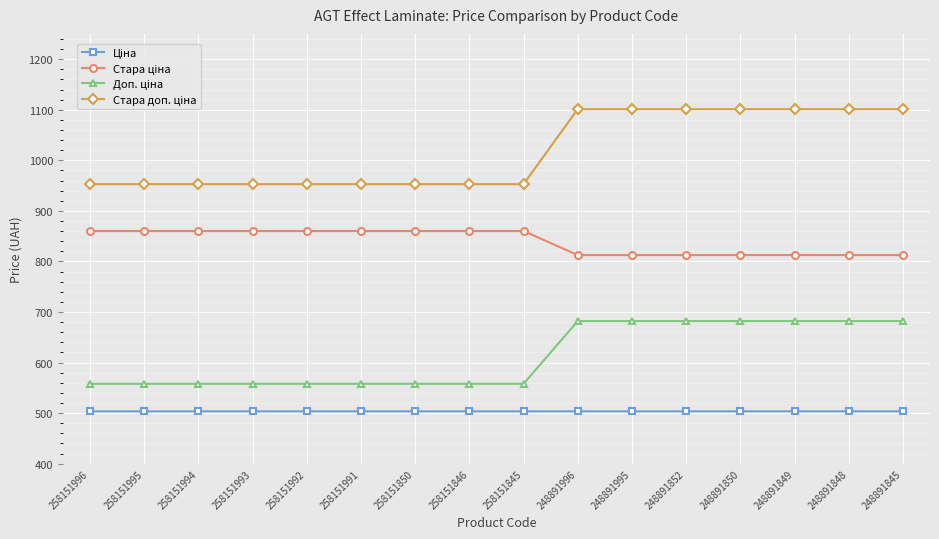

What is the greatest value displayed?

1101.1